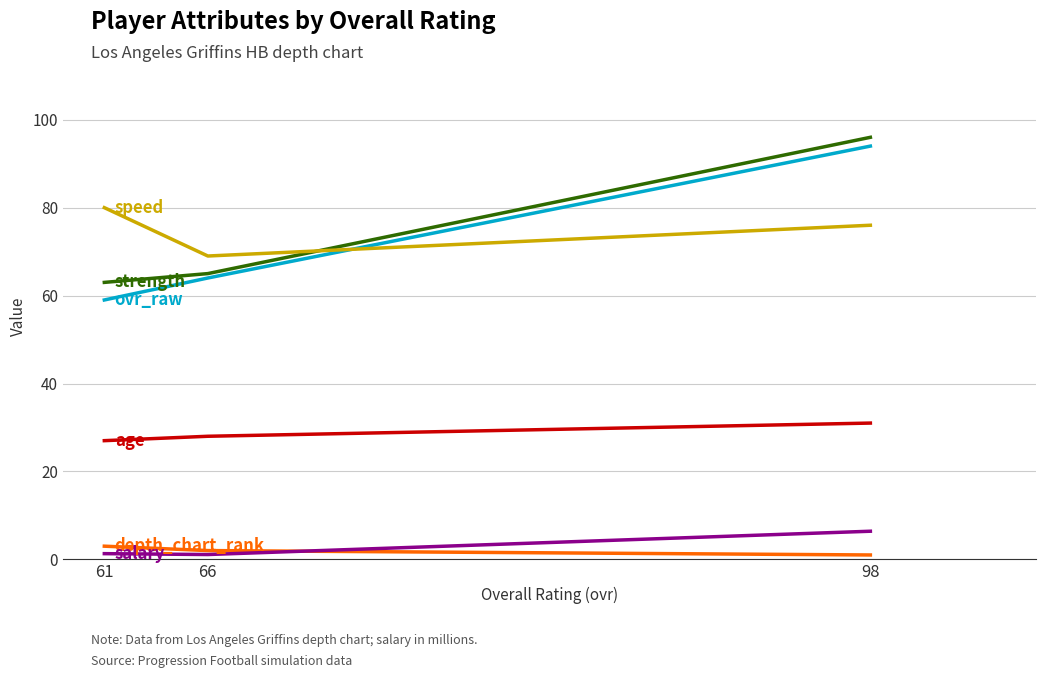

Is the value of depth_chart_rank at 98 greater than the value of age at 61?

No